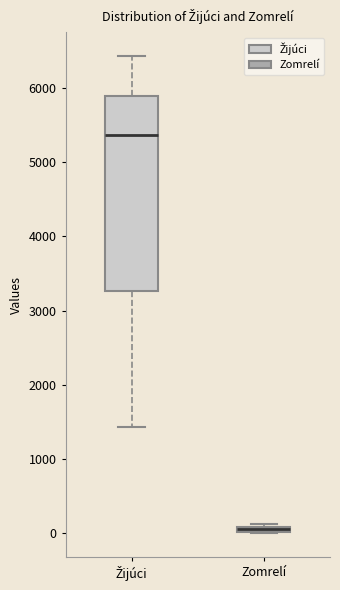

Which box's median line is the highest?

Žijúci